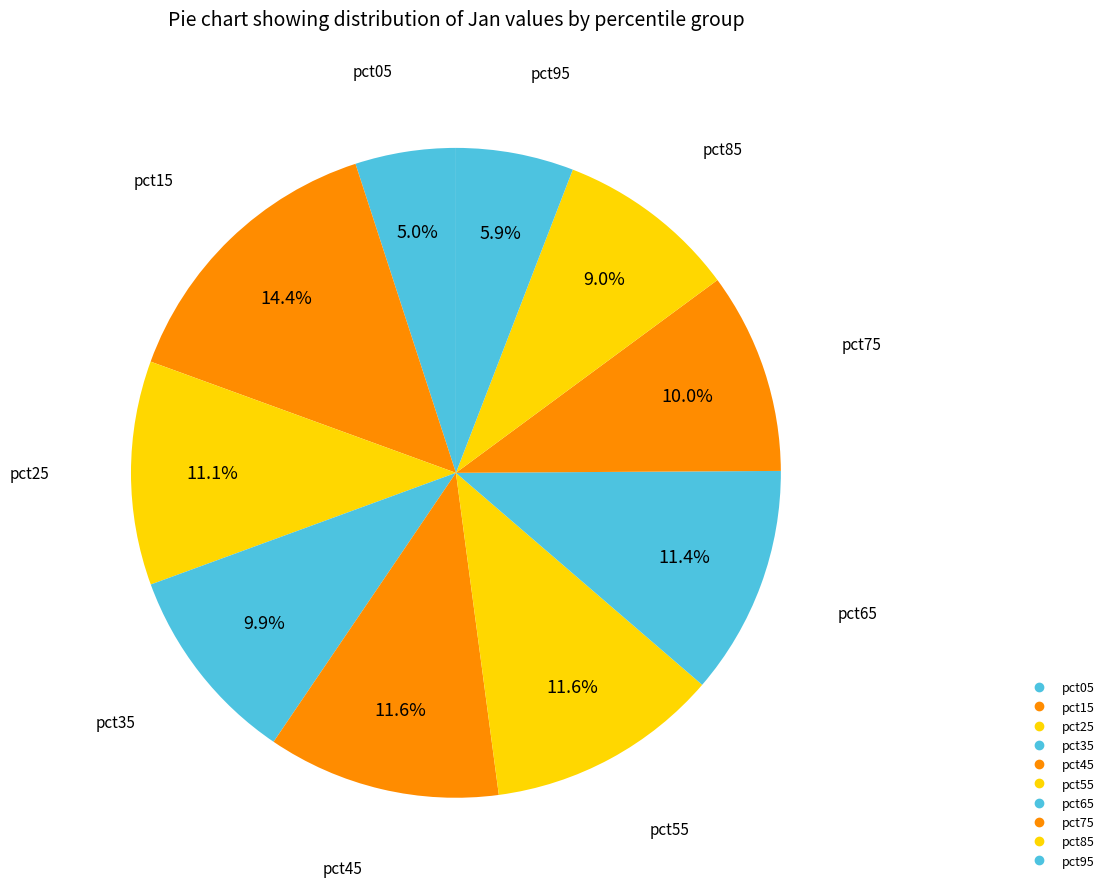

How many slices are in this pie chart?

10